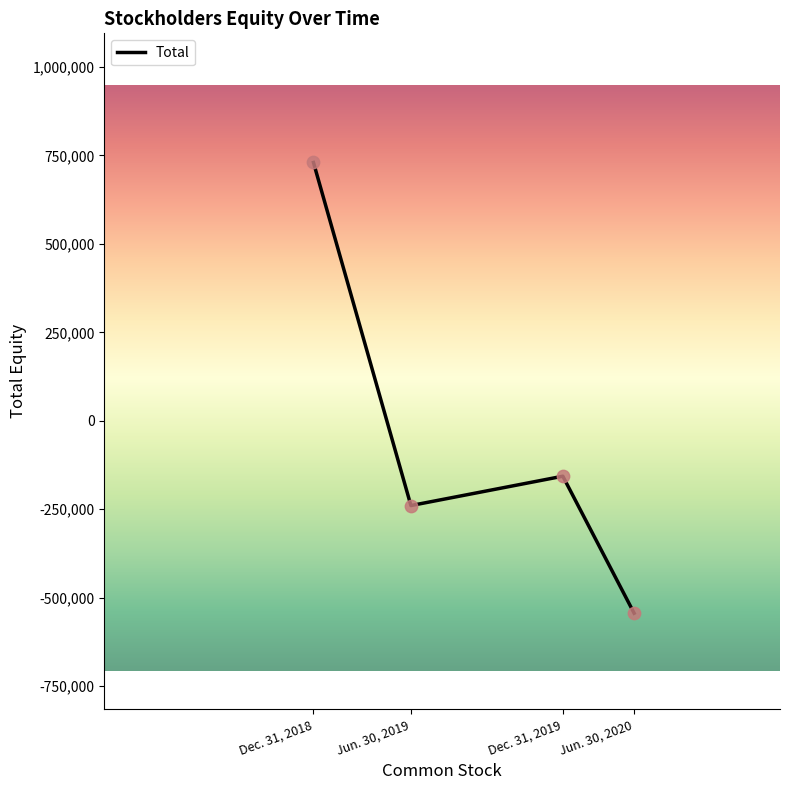

Which has a higher value, Dec. 31, 2019 or Jun. 30, 2020?

Dec. 31, 2019